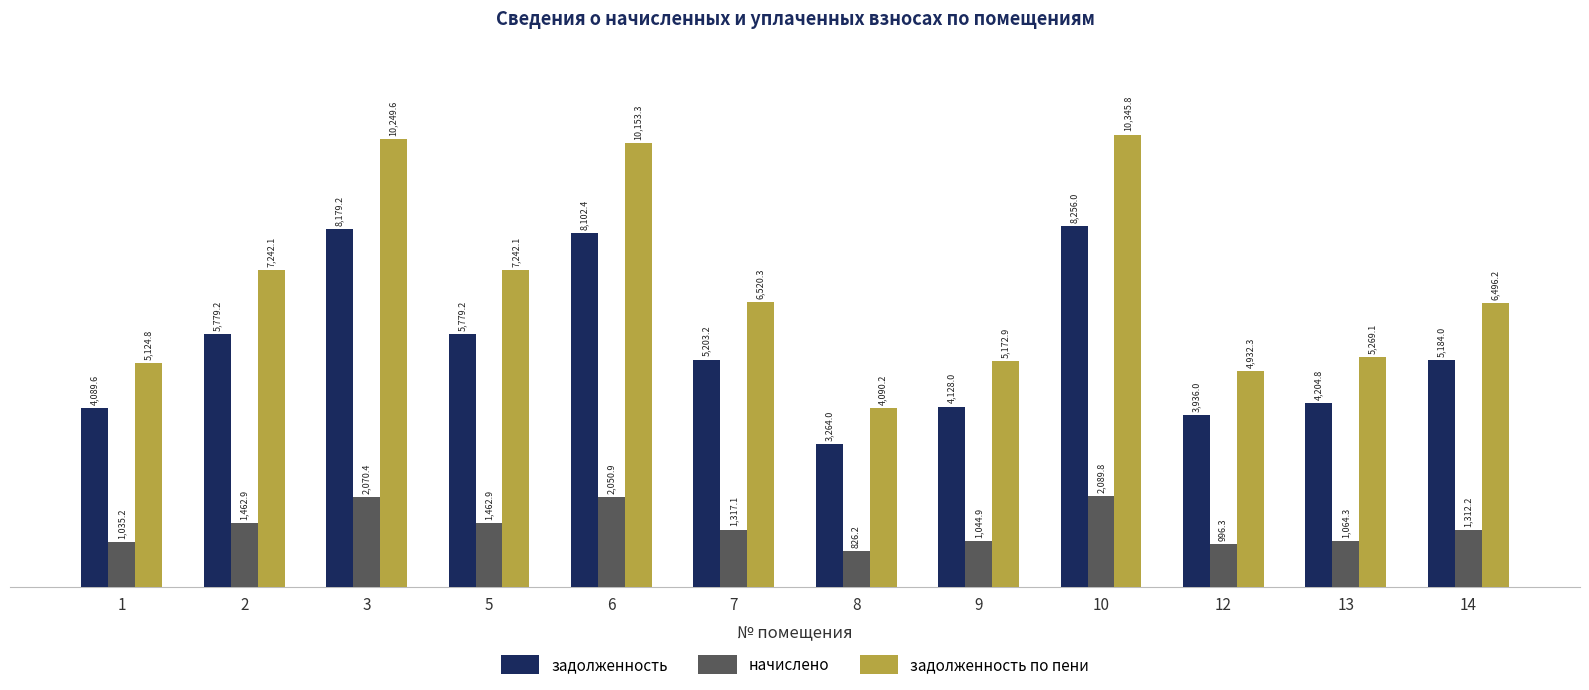

At which label does начислено reach its peak?

10